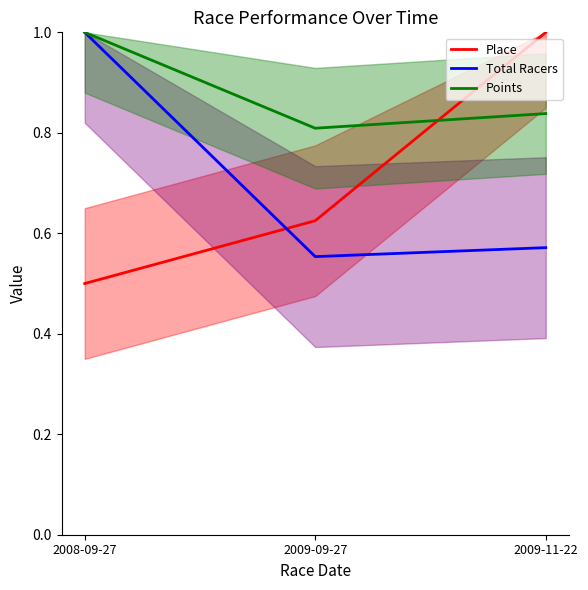

What is the value of the Place point at the 1st from the left?

0.5